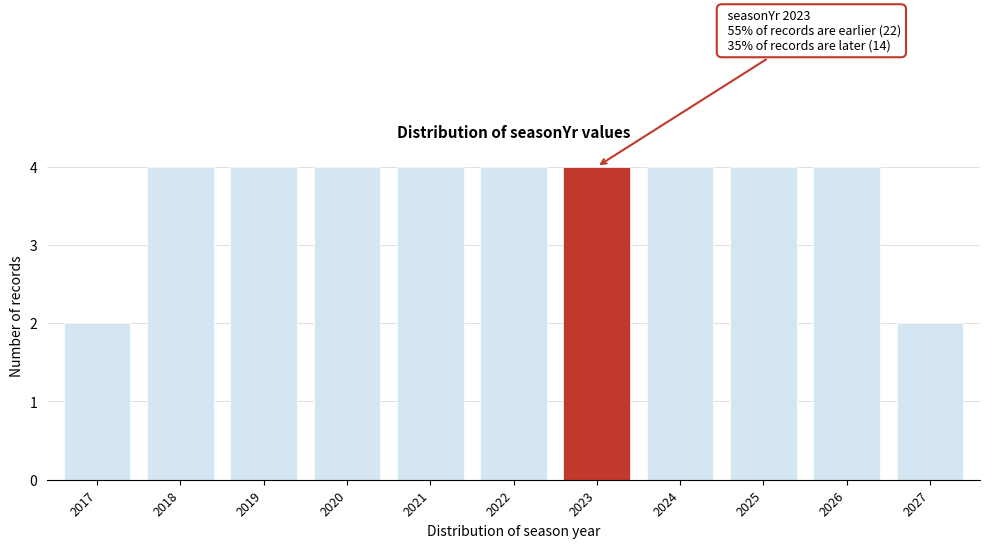

Reading left to right, transcribe all the data shown in this chart.

2017=2	2018=4	2019=4	2020=4	2021=4	2022=4	2023=4	2024=4	2025=4	2026=4	2027=2